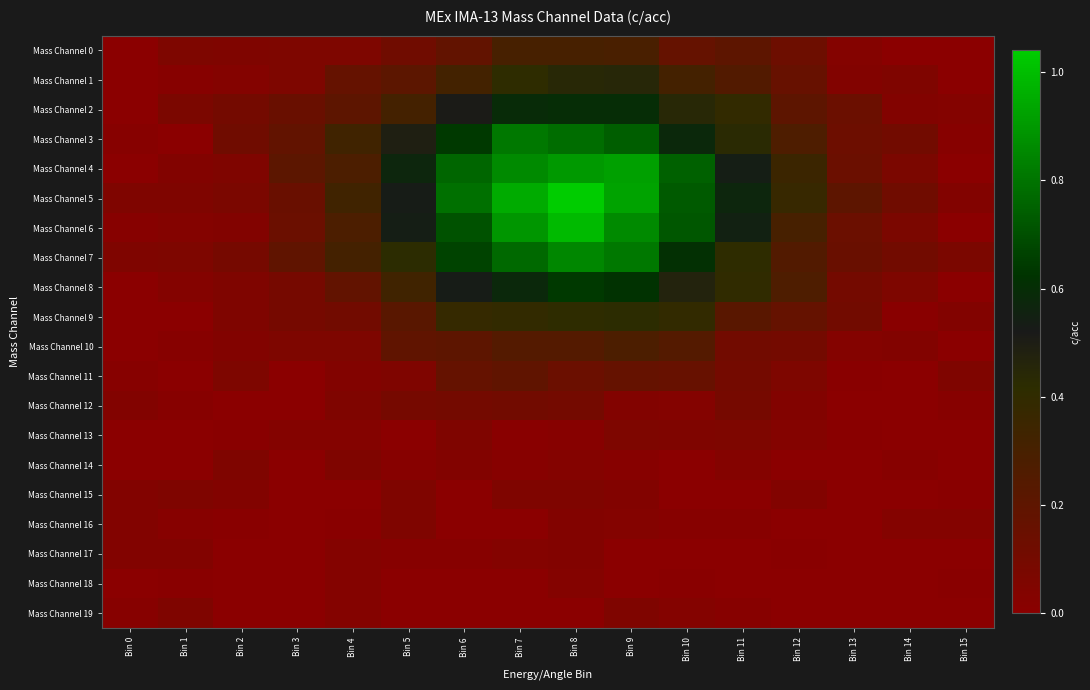

At which category is the sum across all series the highest?

Bin 8